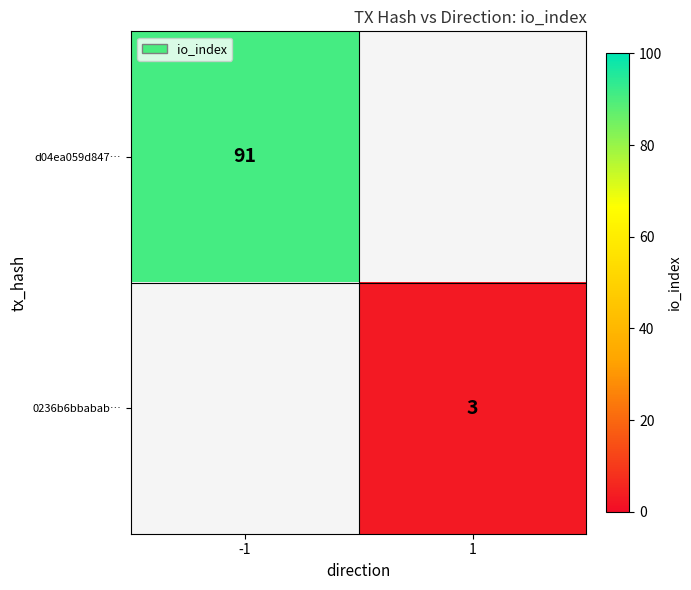

At how many categories does at least one series exceed 86?

1